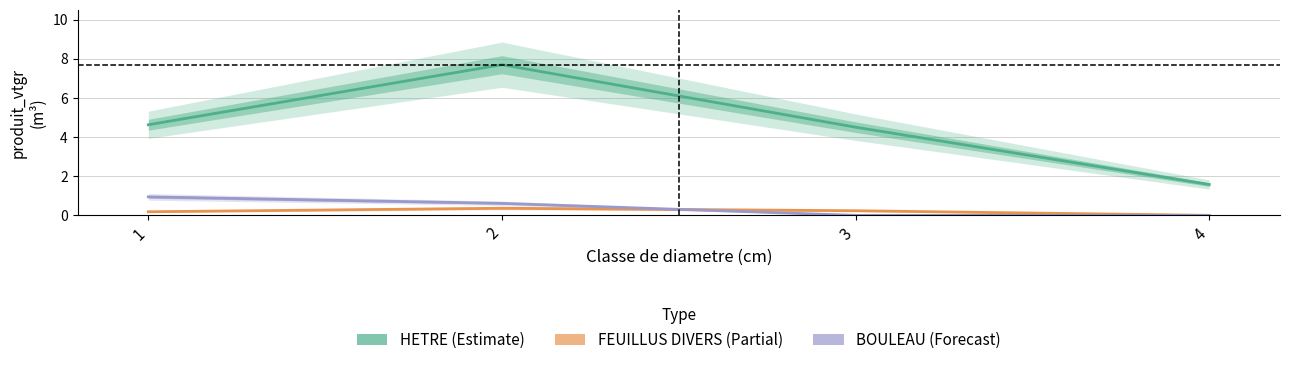

Does the chart display data point markers on the line(s)?

No